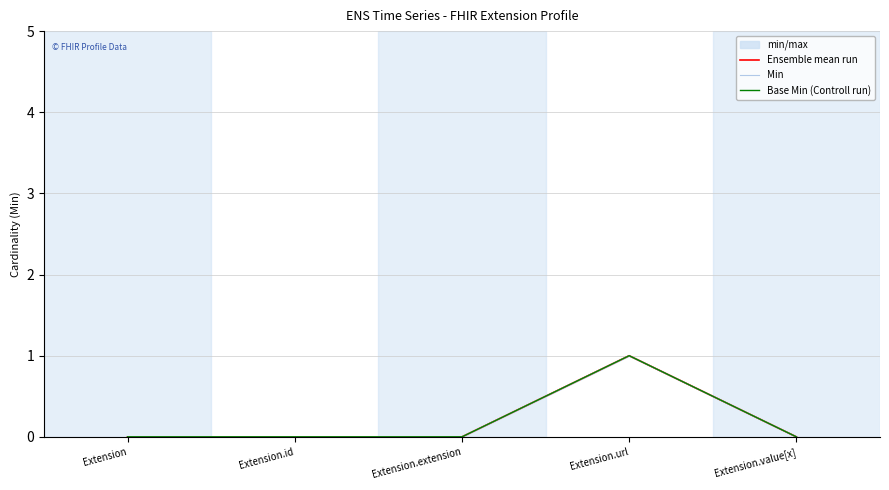

True or false: Base Min (Controll run) and Ensemble mean run cross at least once.

False